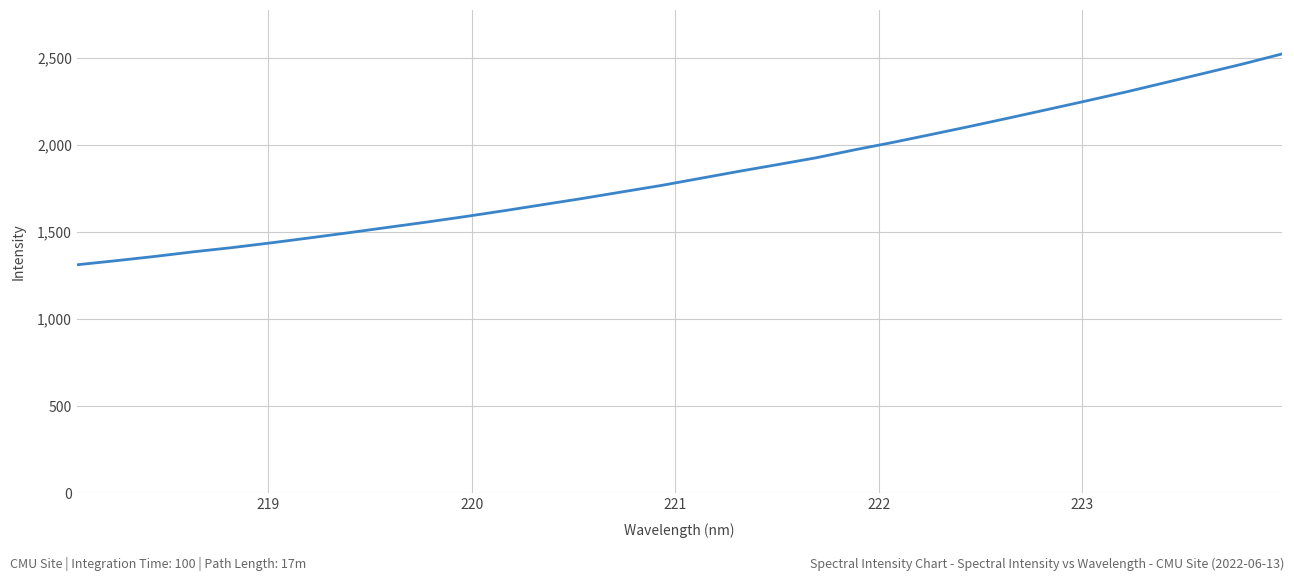

What is the greatest value displayed?

2522.9